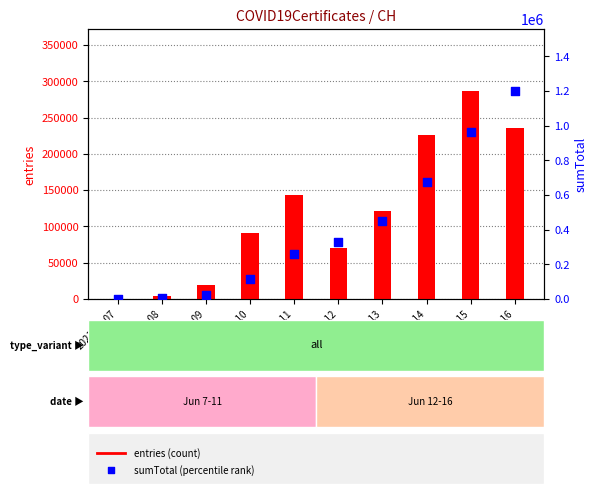

At which category is the sum across all series the highest?

2021-06-16